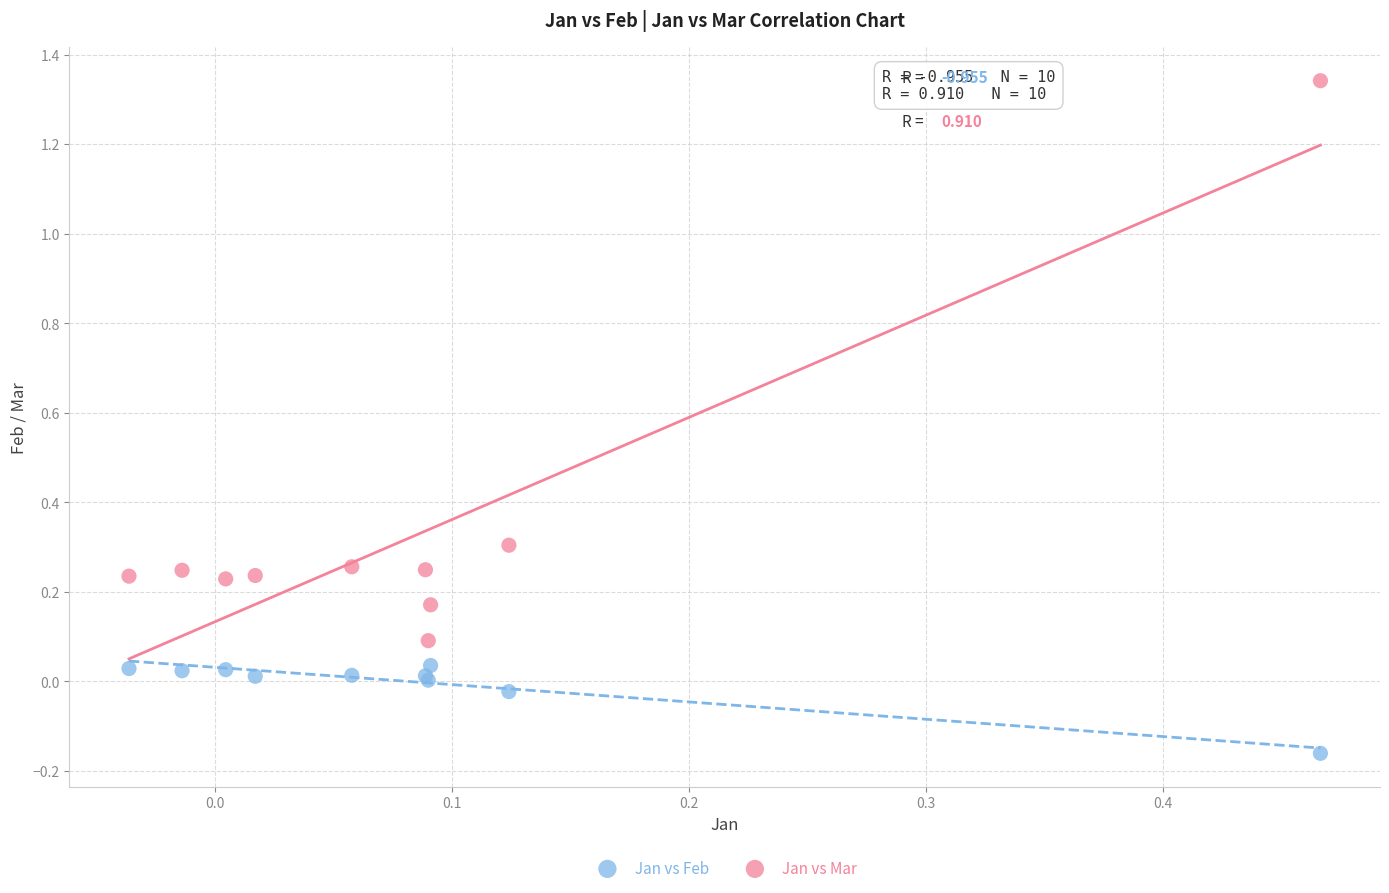

What is the X range (max minus min) for the scatter plot?

0.5